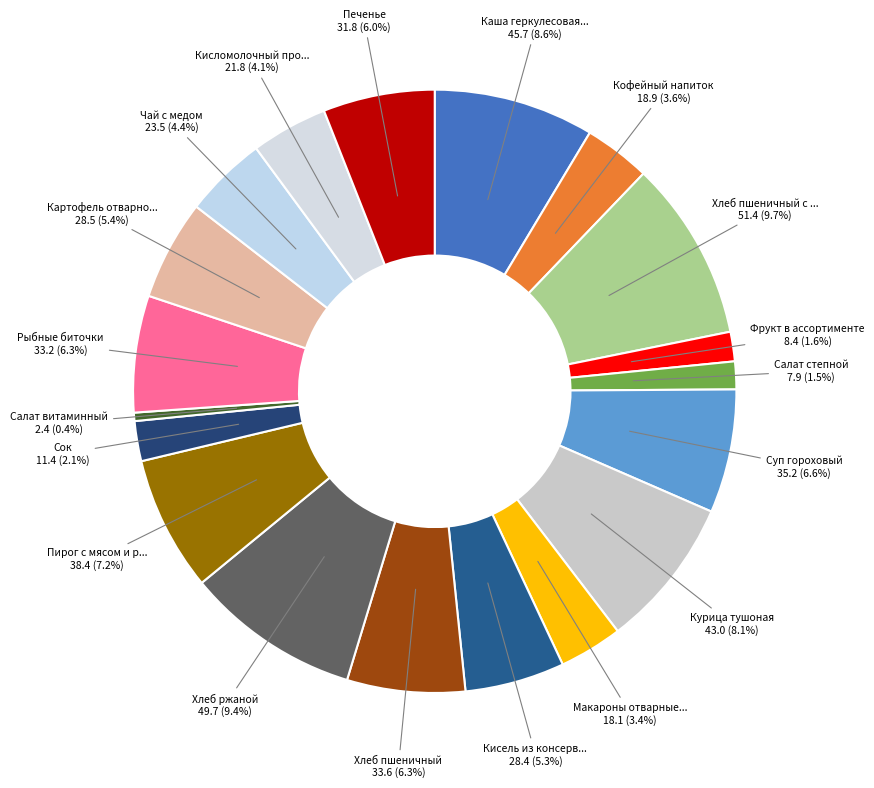

Count the number of slices in the pie.

19